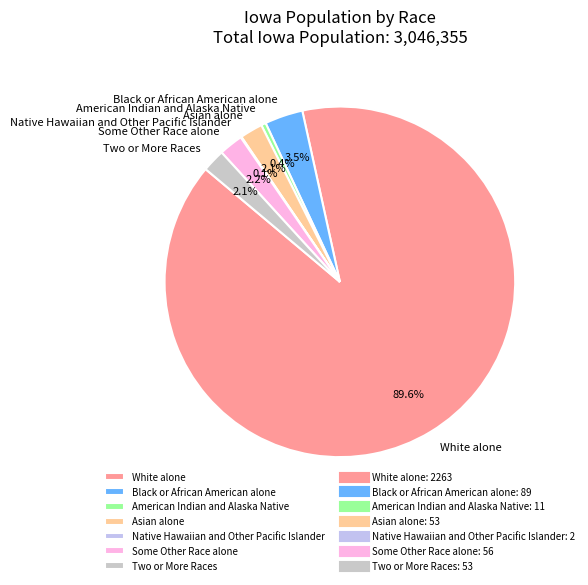

The White alone slice represents 79% of the pie. True or false?

False